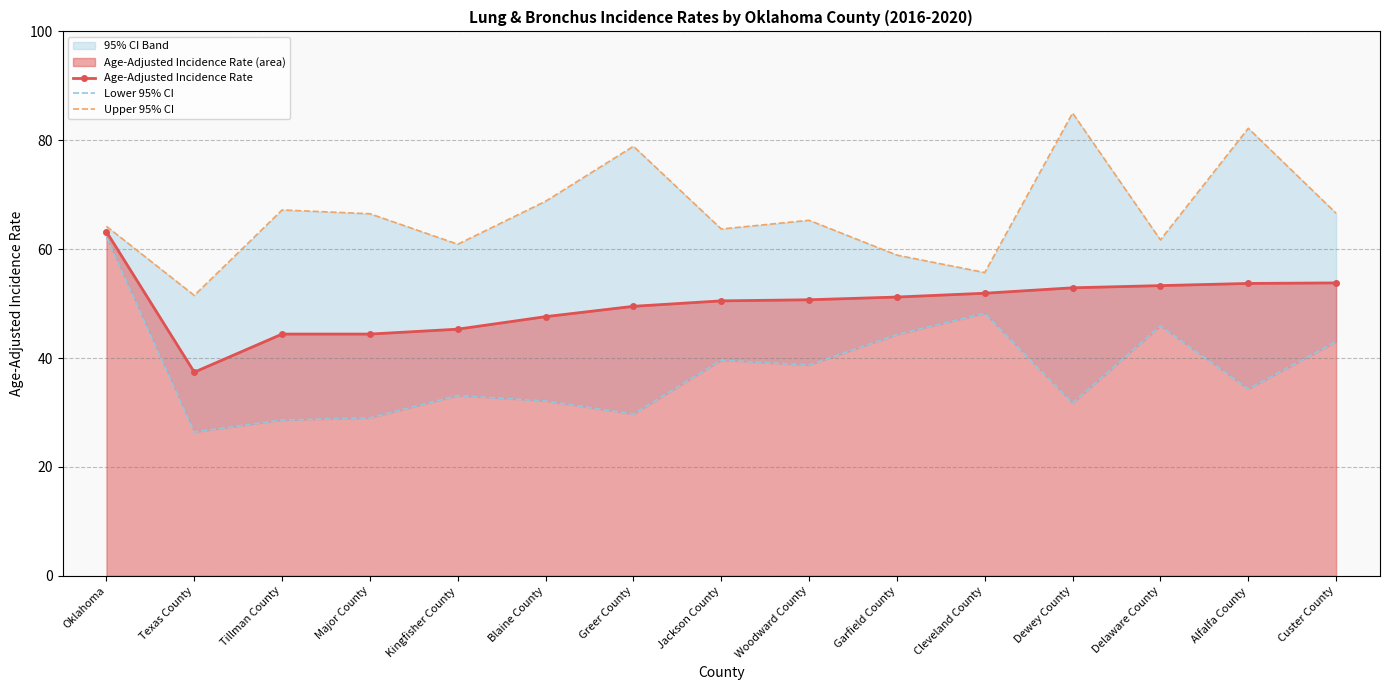

Which series has the largest total across all categories?

Upper 95% CI